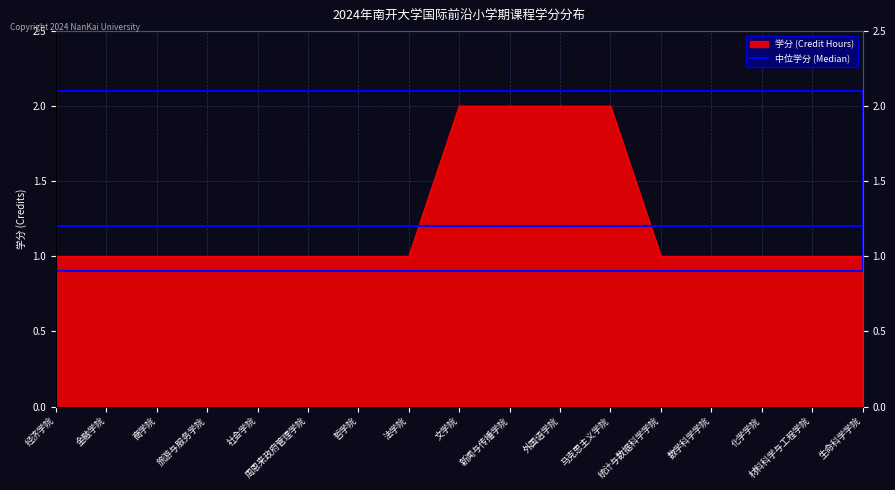

Reading right to left, transcribe all the data shown in this chart.

1	1	1	1	1	2	2	2	2	1	1	1	1	1	1	1	1